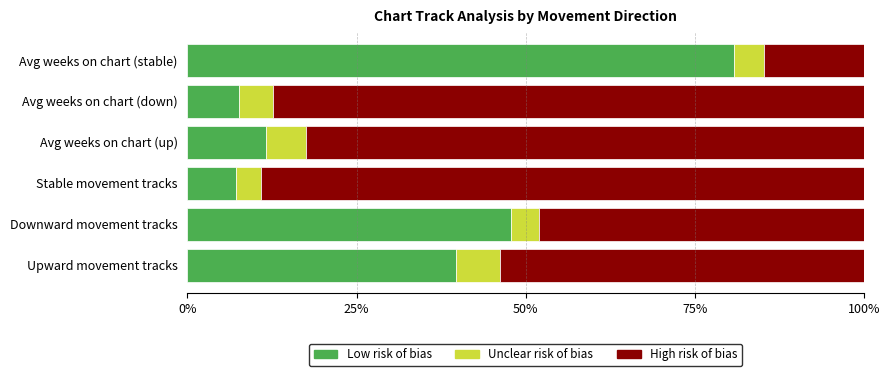

What is the sum of all Low risk of bias values?

194.8